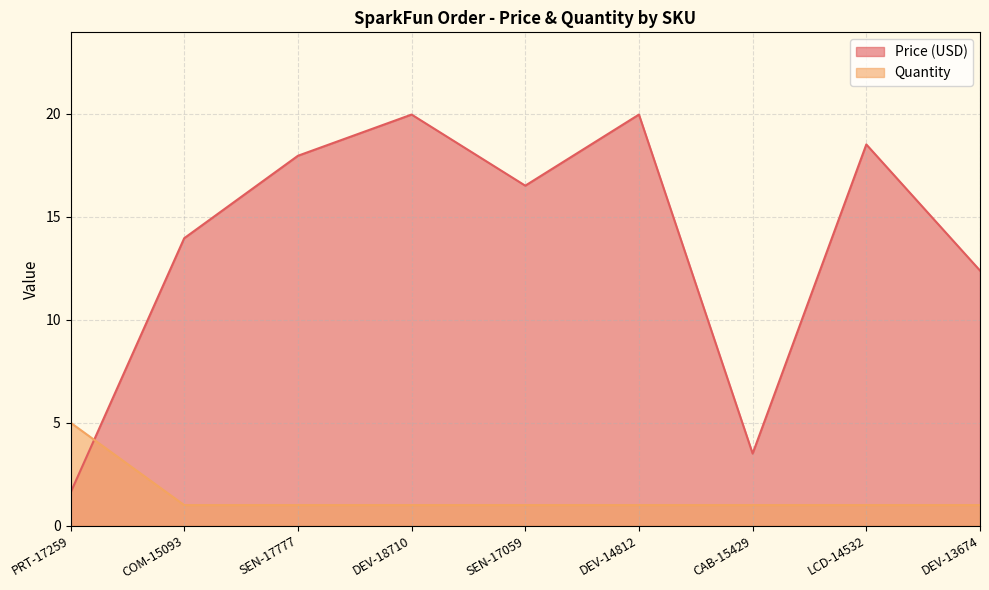

What is the sum of all Price (USD) values?

124.3